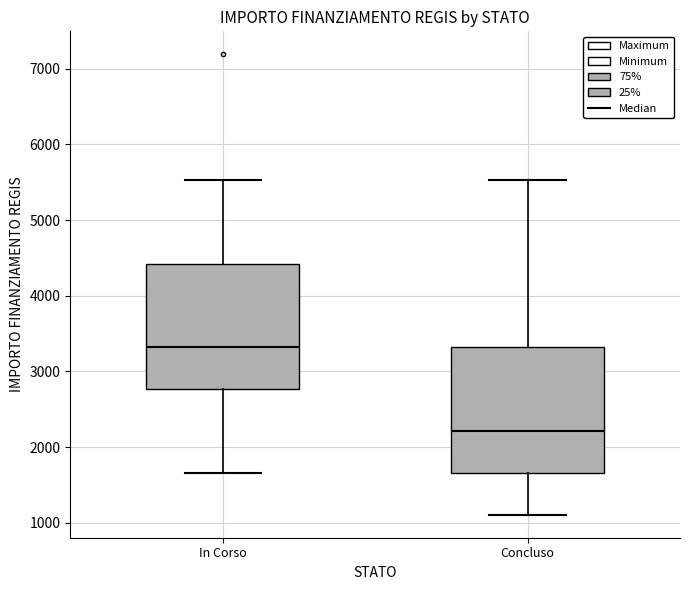

Reading left to right, transcribe this box plot: for each box, give where its median line is, the range the box spans, and where its two whiskers end, as read against the y-axis. The values are not printed on the chart, so give them approximately, as read against the axis.

In Corso: median 3300, box 2800 to 4400, whiskers 1700 to 5500
Concluso: median 2200, box 1700 to 3300, whiskers 1100 to 5500